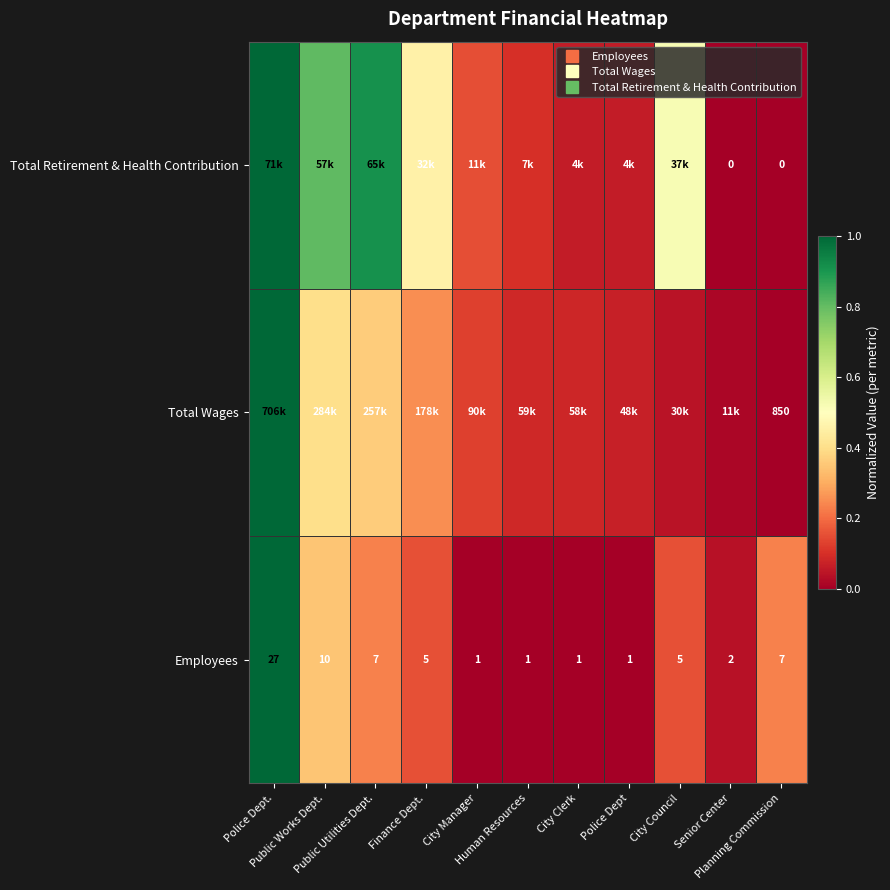

At how many categories does at least one series exceed 0?

11